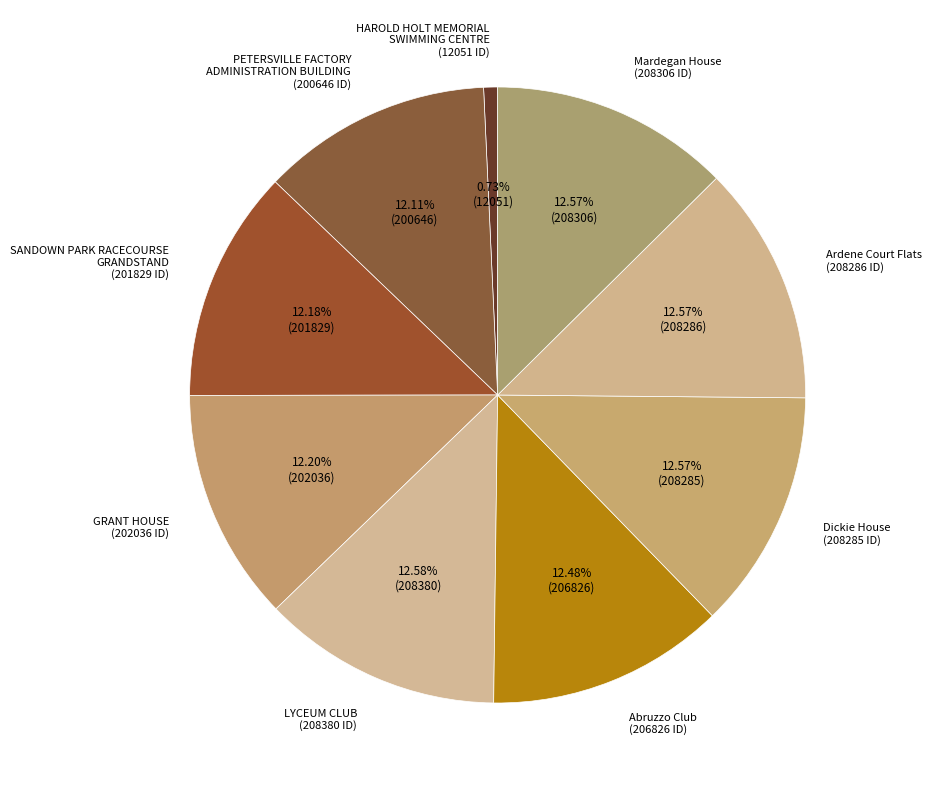

Approximately how many times larger is the value at GRANT HOUSE (202036 ID) compared to SANDOWN PARK RACECOURSE GRANDSTAND (201829 ID)?

1.0